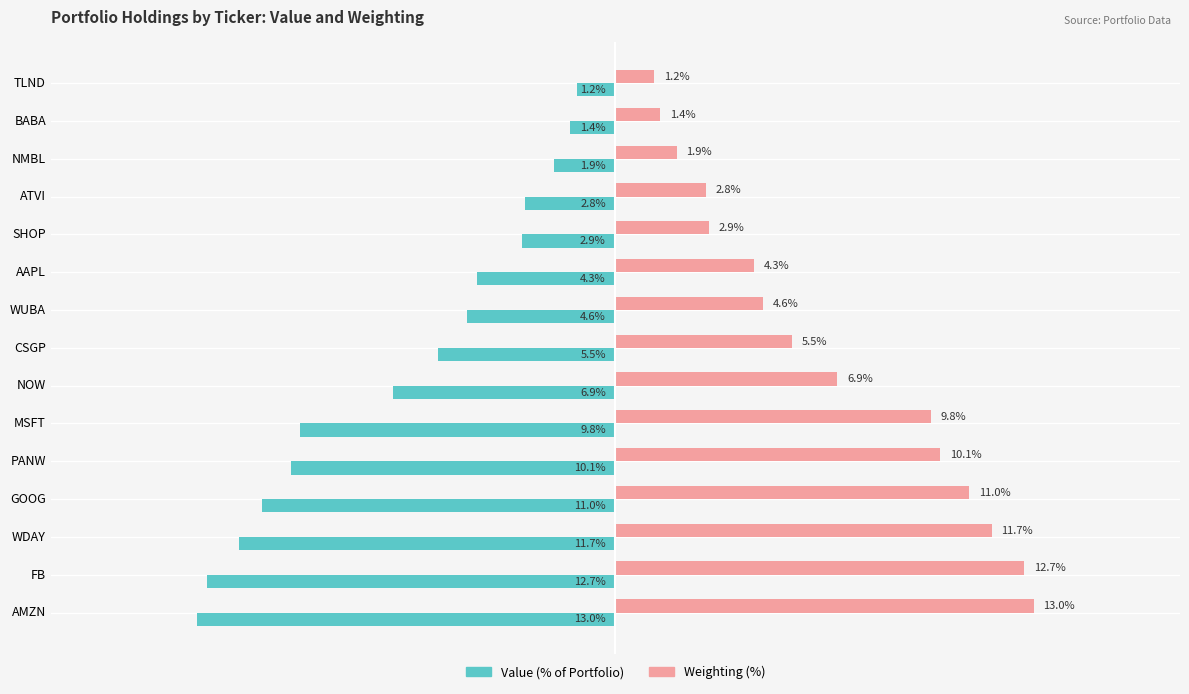

Which label corresponds to the largest value in the chart?

AMZN